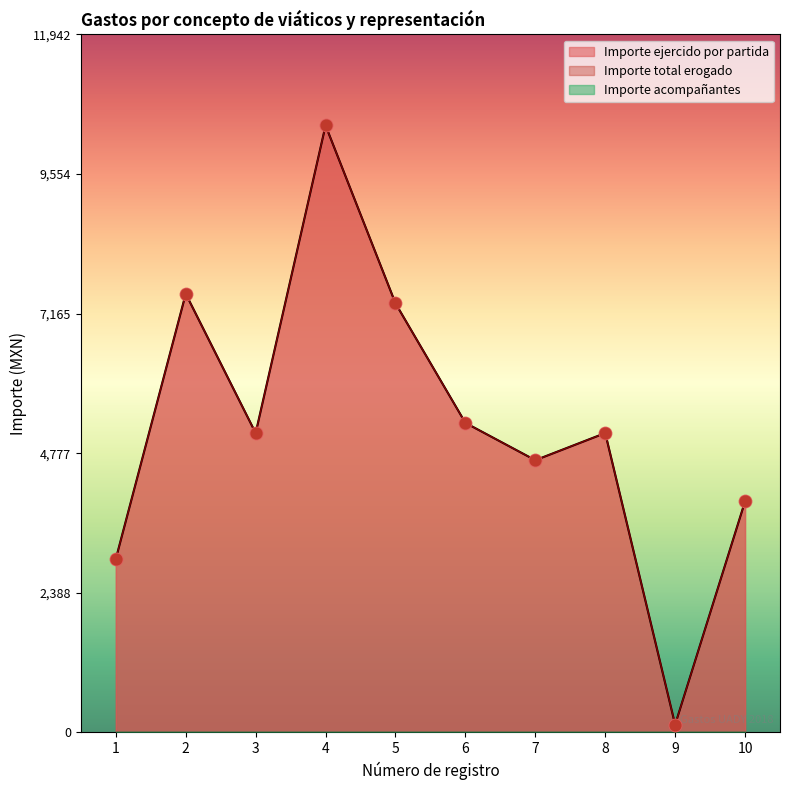

At how many categories does at least one series exceed 9493?

1